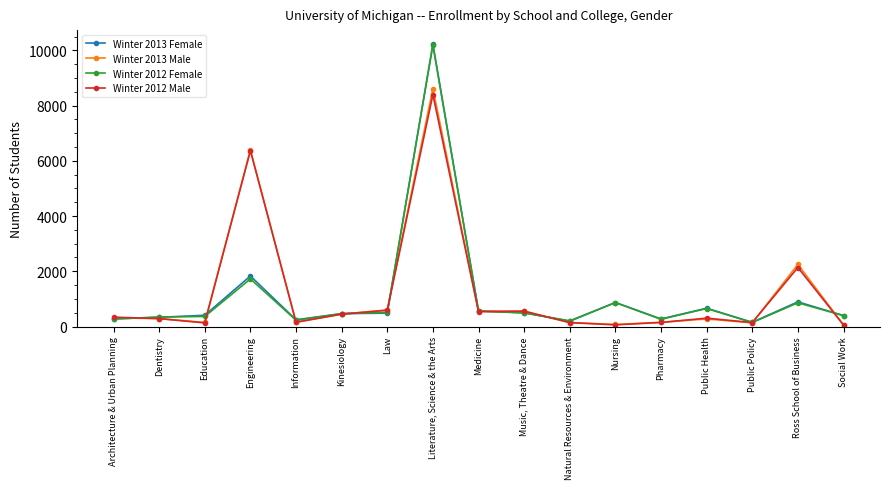

What is the value of the Winter 2012 Female point at the 5th from the left?

230